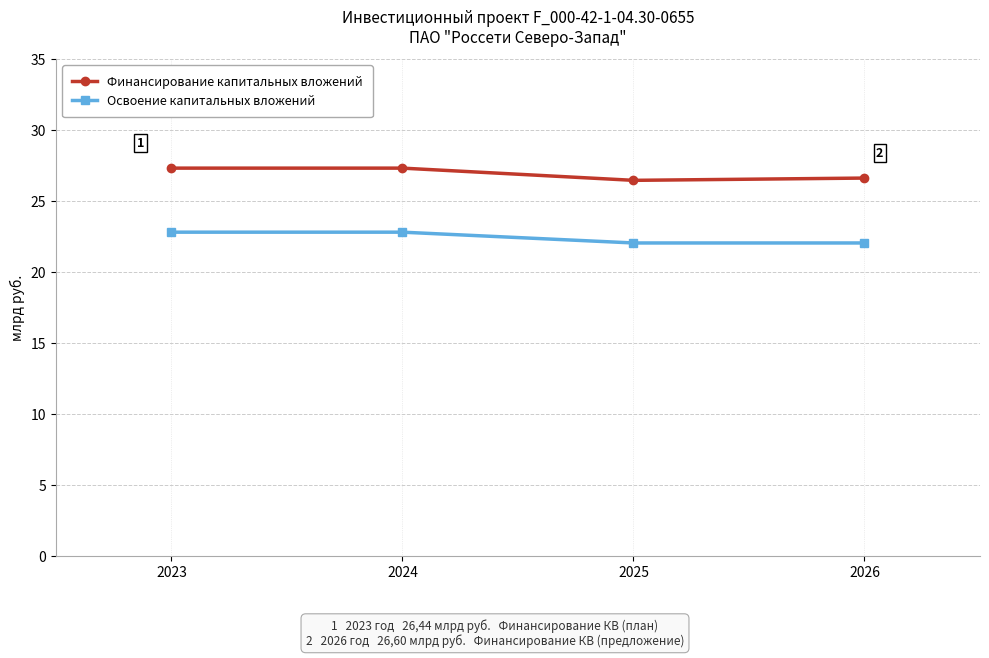

What is the minimum value for Освоение капитальных вложений?

22.0